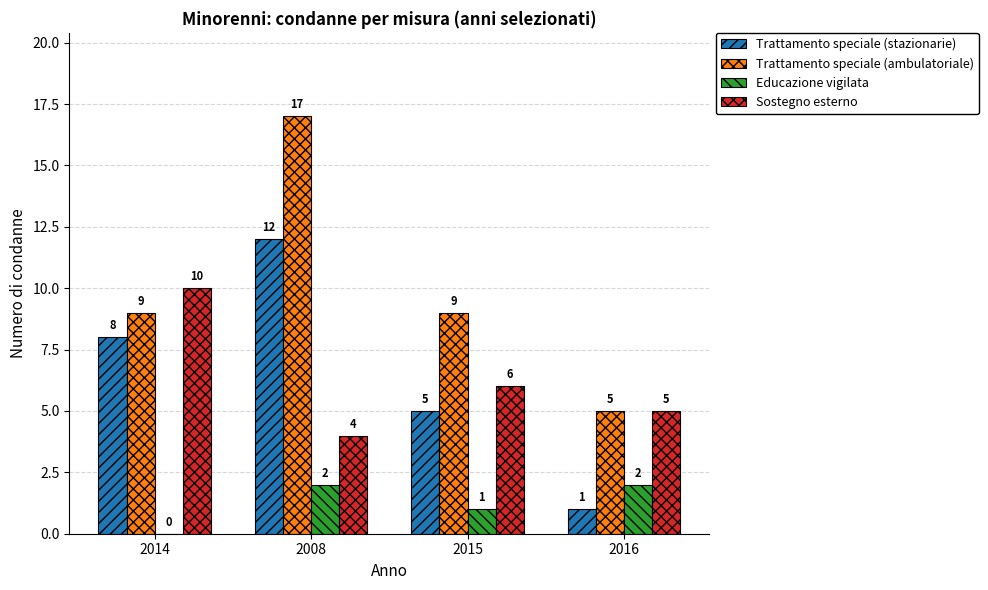

What is the sum of the Trattamento speciale (ambulatoriale) values at 2016 and 2014?

14